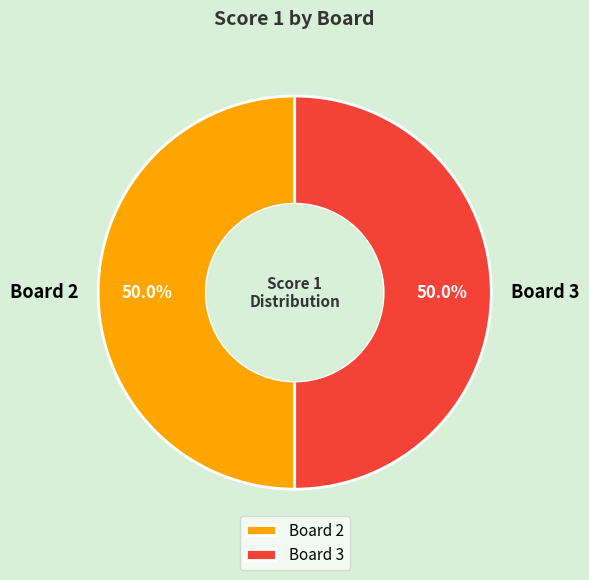

Approximately how many times larger is the value at Board 2 compared to Board 3?

1.0